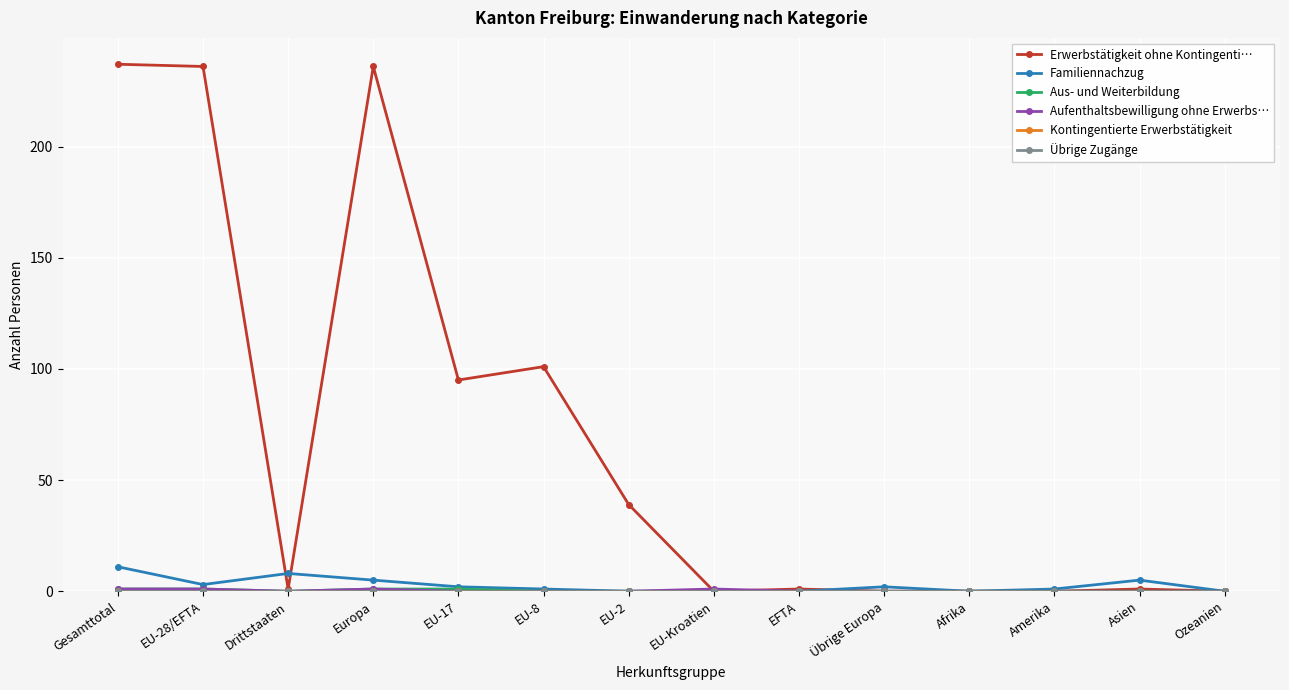

Is this an area chart (filled region under the line)?

No